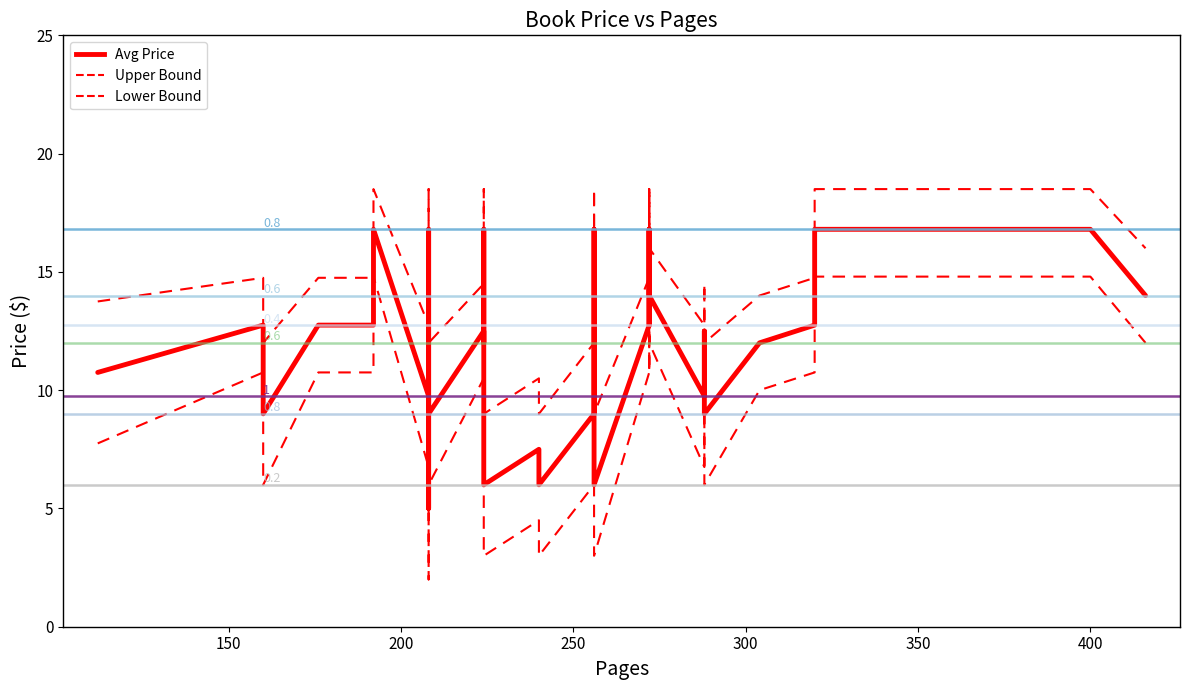

What is the minimum value for Avg Price?

5.0